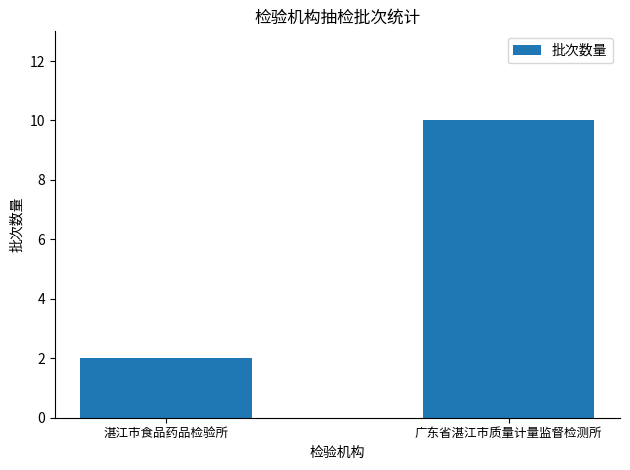

List the labels in order of value, largest first.

广东省湛江市质量计量监督检测所, 湛江市食品药品检验所